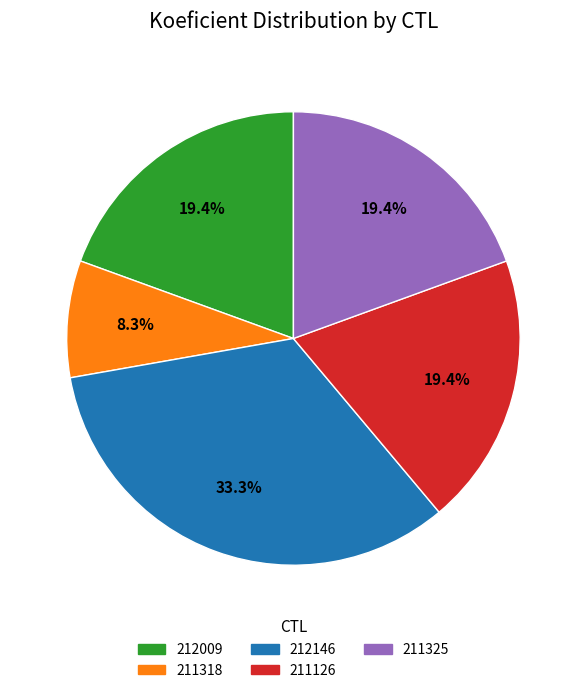

Between 211318 and 212009, which is larger?

212009